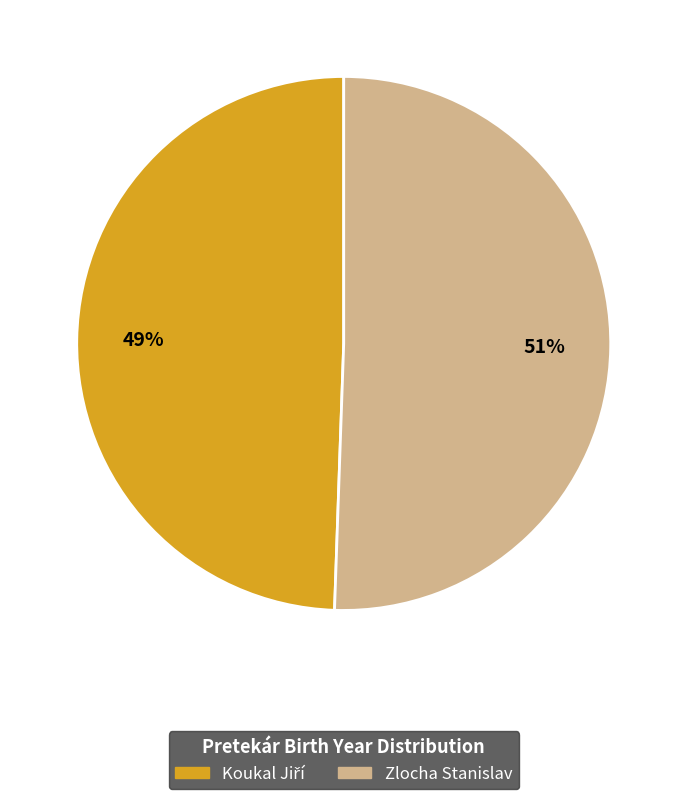

What percentage is the Zlocha Stanislav slice, to the nearest percent?

51%